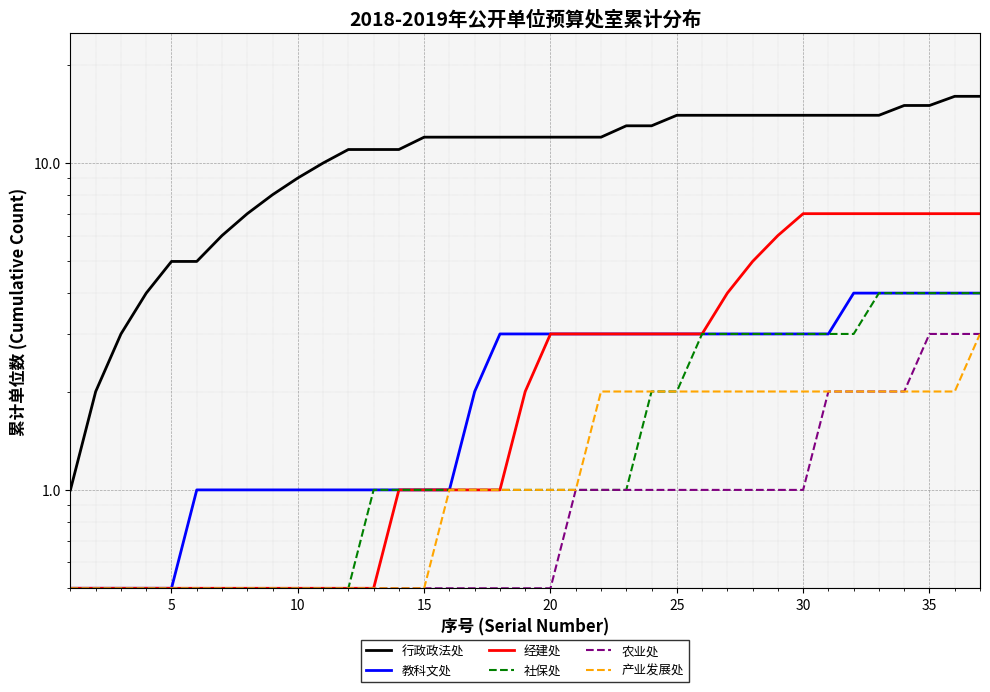

True or false: 经建处 has a value of 1.5 at 20.

False